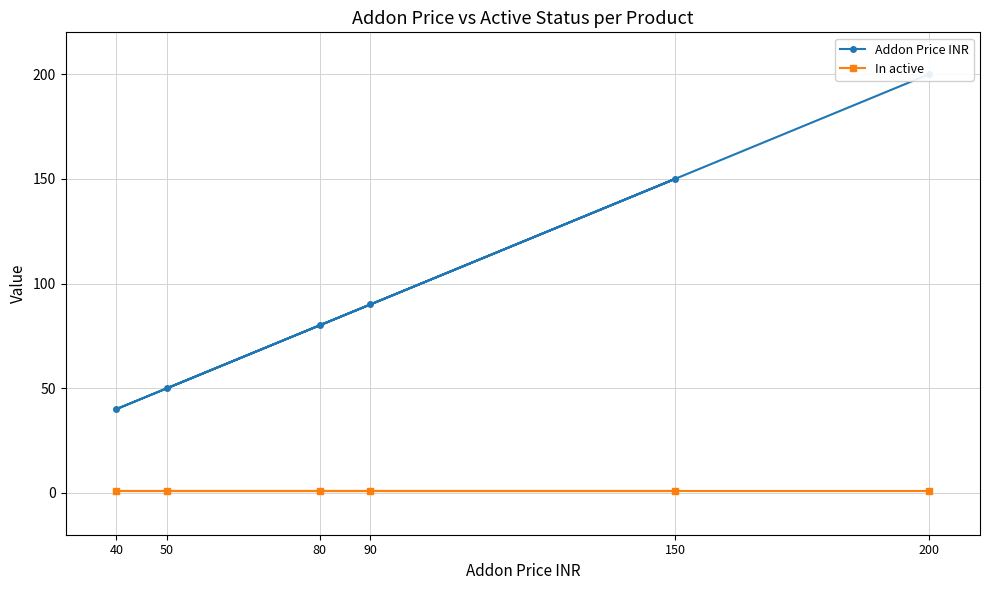

What are all the series names shown in the legend?

Addon Price INR, In active